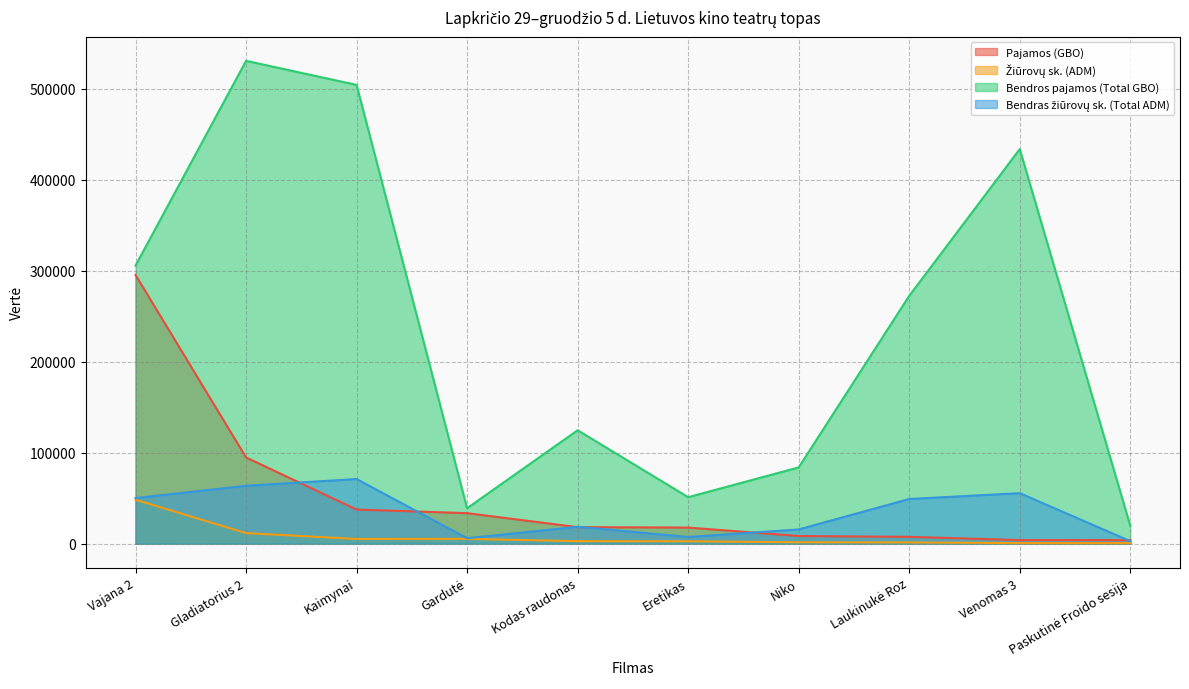

True or false: Bendros pajamos (Total GBO) and Žiūrovų sk. (ADM) intersect in this chart.

False